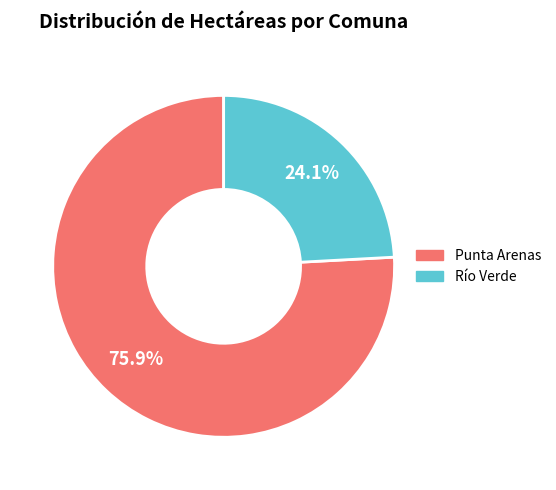

What portion of the pie excludes Río Verde?

75.9%